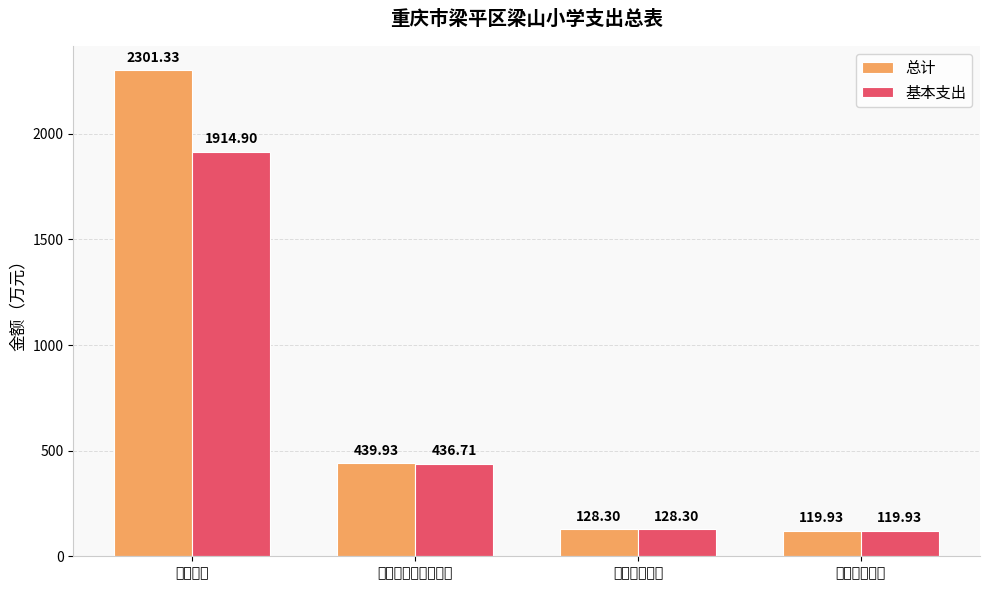

What is the spread (max minus min) of values at 社会保障和就业支出?

3.2